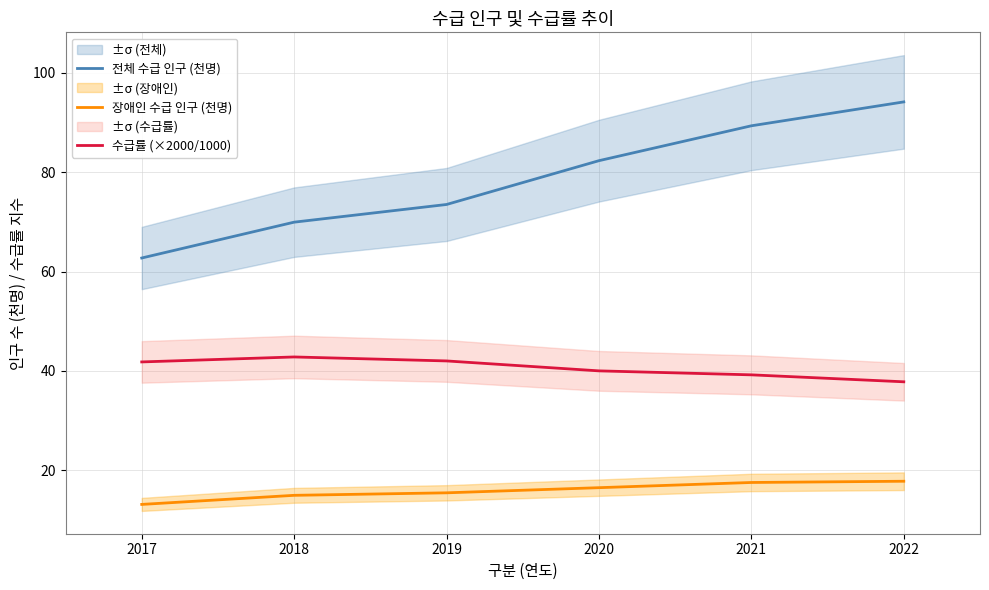

What is the spread (max minus min) of values at 2019?

58.0